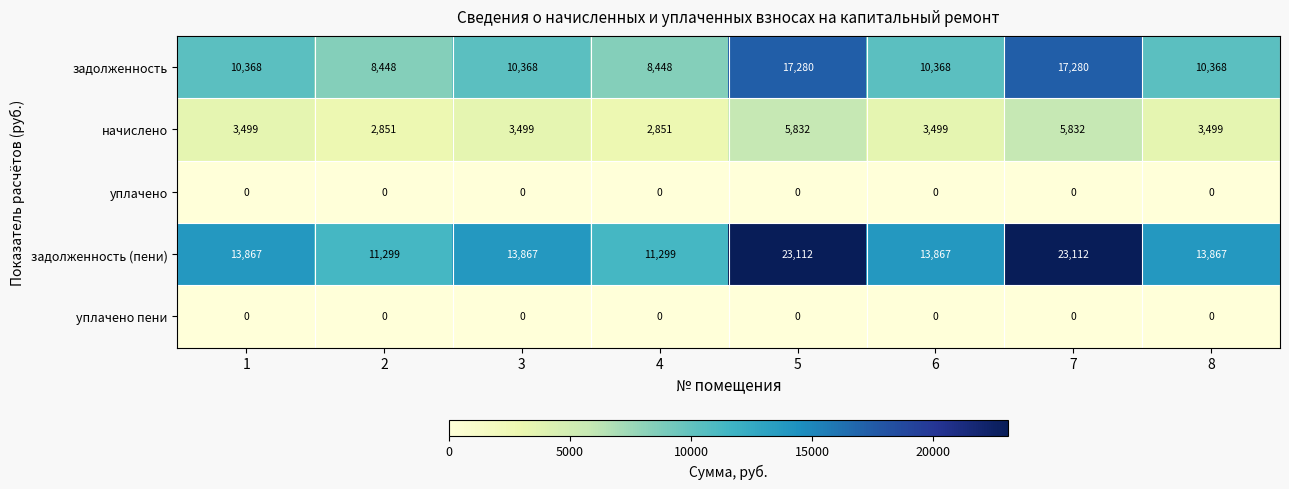

What is the maximum value for задолженность (пени)?

23112